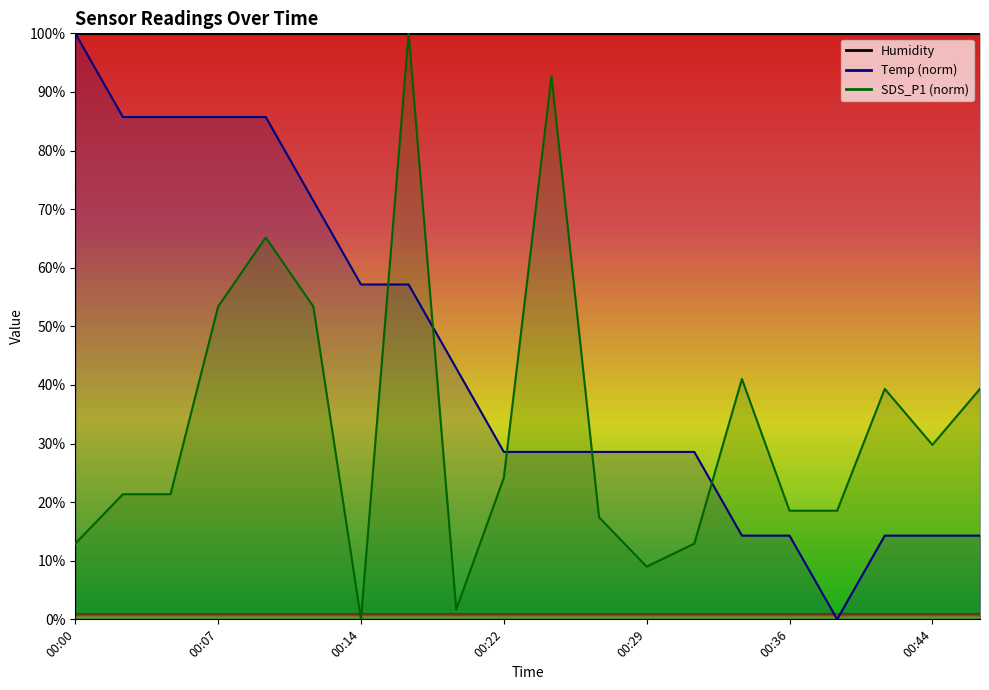

In SDS_P1, how many points are higher than both neighbors (excluding endpoints)?

5